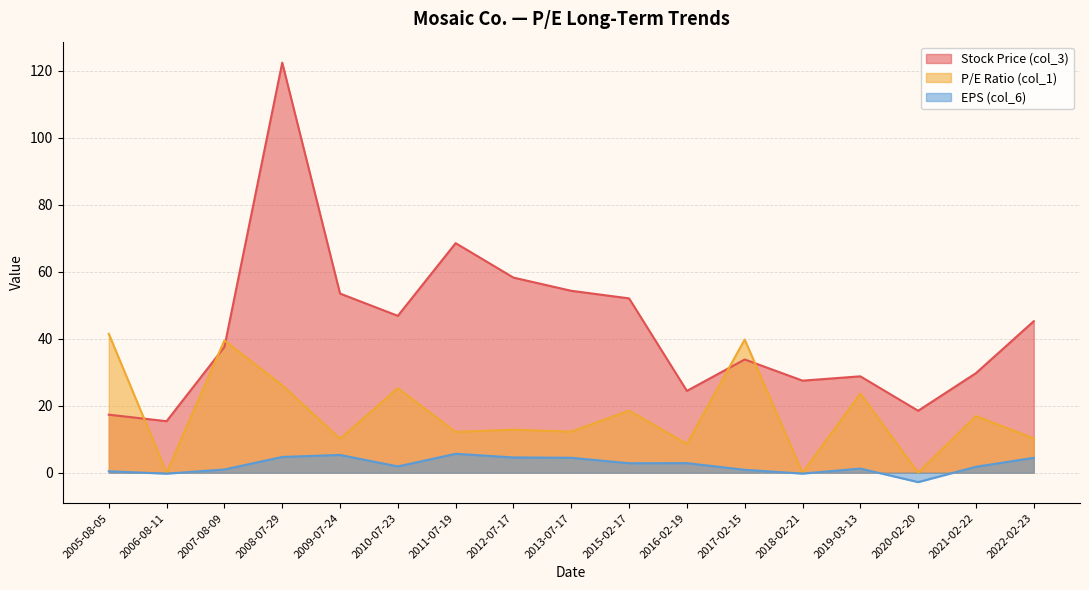

Reading left to right, extract all data points from this chart.

Stock Price (col_3): 2005-08-05=17.3	2006-08-11=15.4	2007-08-09=37.5	2008-07-29=122.4	2009-07-24=53.5	2010-07-23=46.8	2011-07-19=68.5	2012-07-17=58.2	2013-07-17=54.3	2015-02-17=52.0	2016-02-19=24.4	2017-02-15=33.8	2018-02-21=27.5	2019-03-13=28.8	2020-02-20=18.5	2021-02-22=29.7	2022-02-23=45.2
P/E Ratio (col_1): 2005-08-05=41.4	2006-08-11=0.0	2007-08-09=39.4	2008-07-29=26.1	2009-07-24=10.1	2010-07-23=25.2	2011-07-19=12.2	2012-07-17=12.8	2013-07-17=12.2	2015-02-17=18.5	2016-02-19=8.6	2017-02-15=39.7	2018-02-21=0.0	2019-03-13=23.6	2020-02-20=0.0	2021-02-22=16.9	2022-02-23=10.2
EPS (col_6): 2005-08-05=0.4	2006-08-11=-0.3	2007-08-09=0.9	2008-07-29=4.7	2009-07-24=5.3	2010-07-23=1.9	2011-07-19=5.6	2012-07-17=4.5	2013-07-17=4.4	2015-02-17=2.8	2016-02-19=2.8	2017-02-15=0.8	2018-02-21=-0.3	2019-03-13=1.2	2020-02-20=-2.8	2021-02-22=1.8	2022-02-23=4.4